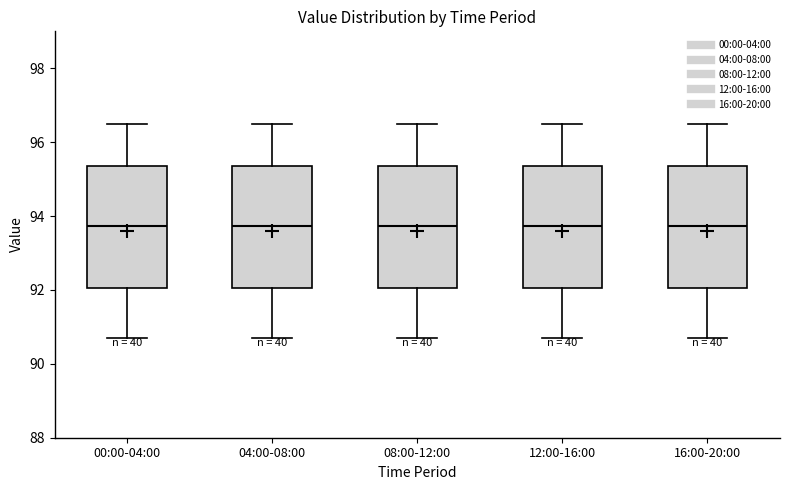

Reading left to right, read every box against the y-axis: the position of its median line, the range the box covers, and the ends of its whiskers. The values are not printed on the chart, so give them approximately, as read against the axis.

00:00-04:00: median 93.8, box 92.0 to 95.4, whiskers 90.8 to 96.4
04:00-08:00: median 93.8, box 92.0 to 95.4, whiskers 90.8 to 96.4
08:00-12:00: median 93.8, box 92.0 to 95.4, whiskers 90.8 to 96.4
12:00-16:00: median 93.8, box 92.0 to 95.4, whiskers 90.8 to 96.4
16:00-20:00: median 93.8, box 92.0 to 95.4, whiskers 90.8 to 96.4